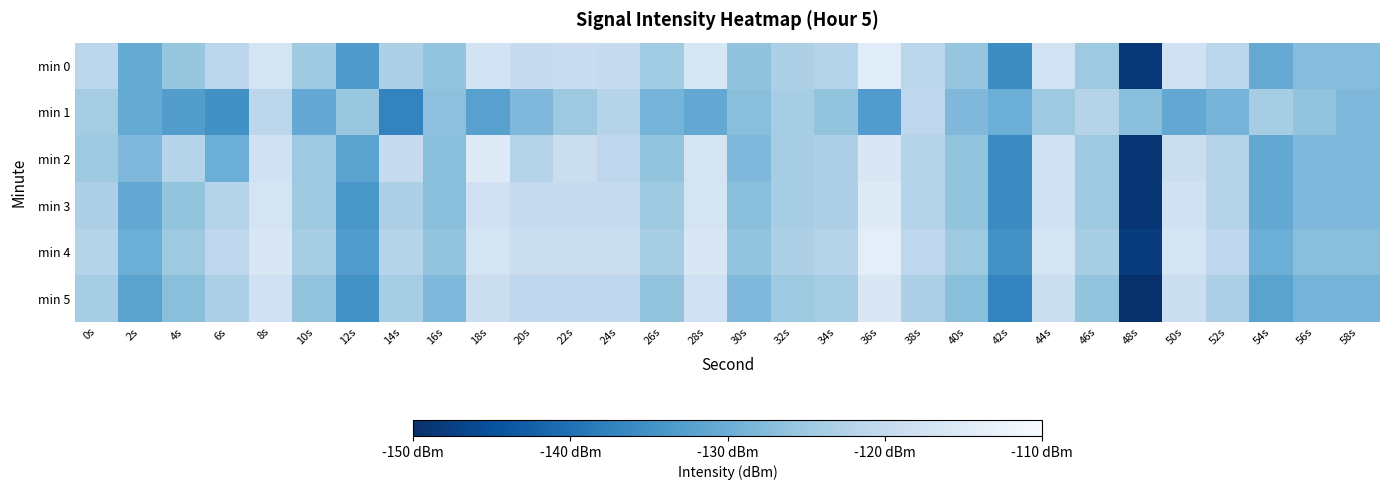

Which series has the largest range (max minus min)?

min 0